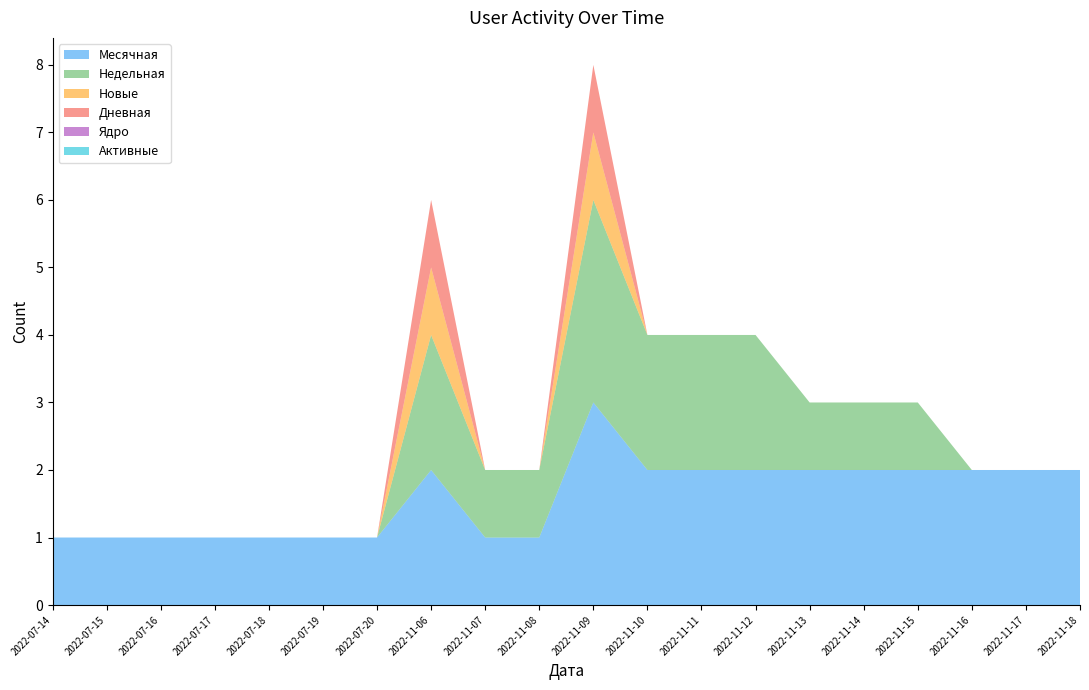

True or false: Активные and Дневная cross at least once.

False